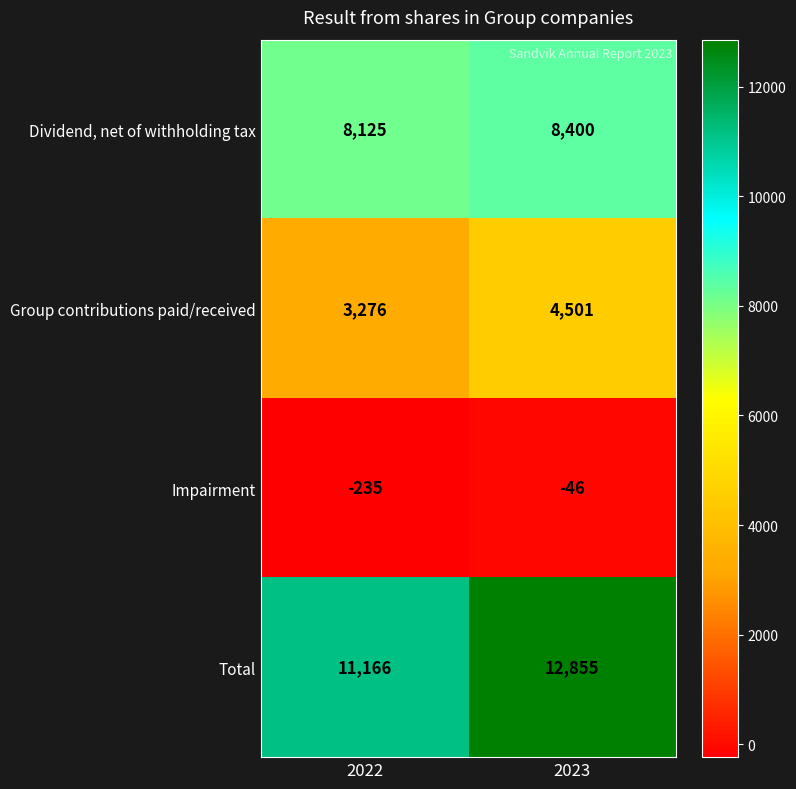

What is the smallest value displayed?

-235